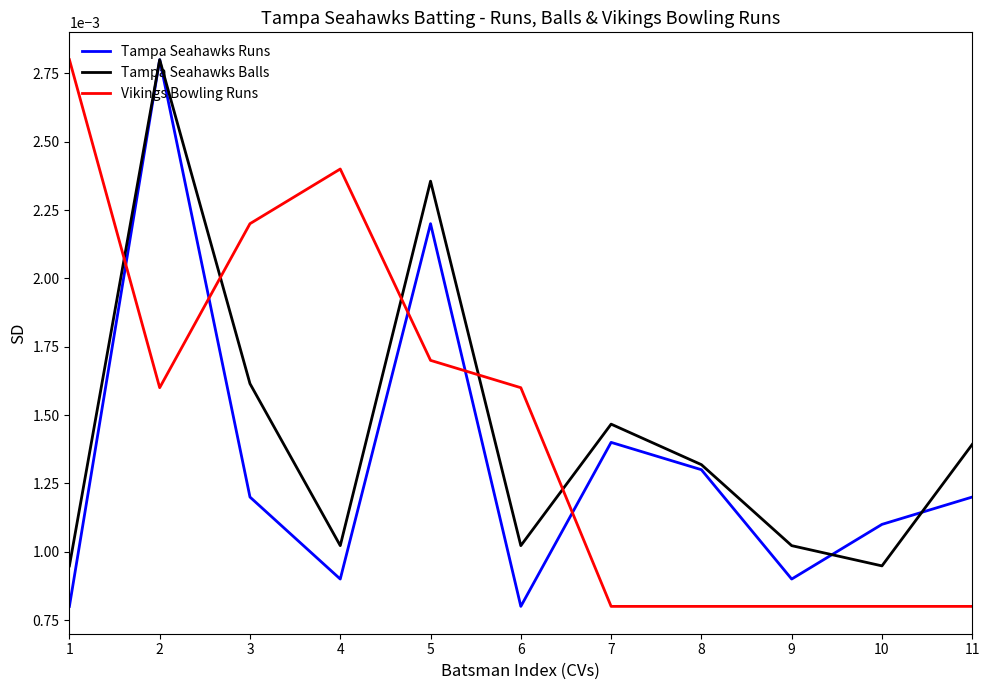

Count the Vikings Bowling Runs values in the range 0 to 1.

11